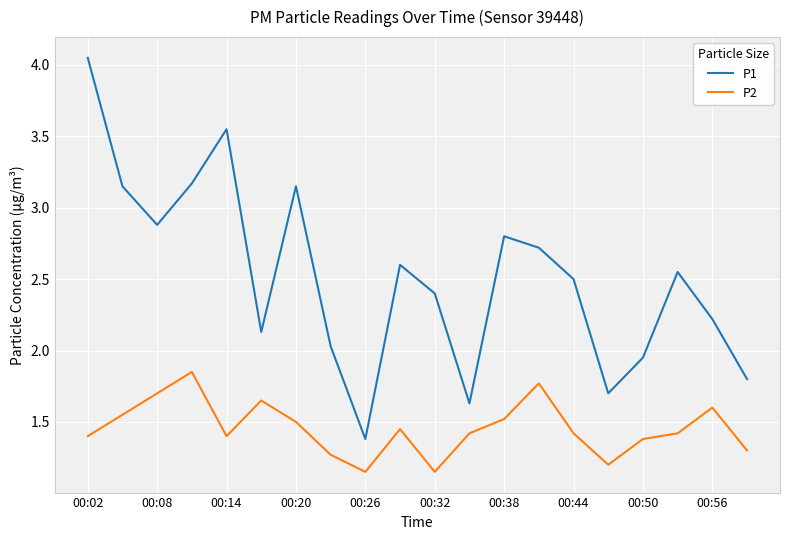

Which series has the largest range (max minus min)?

P1